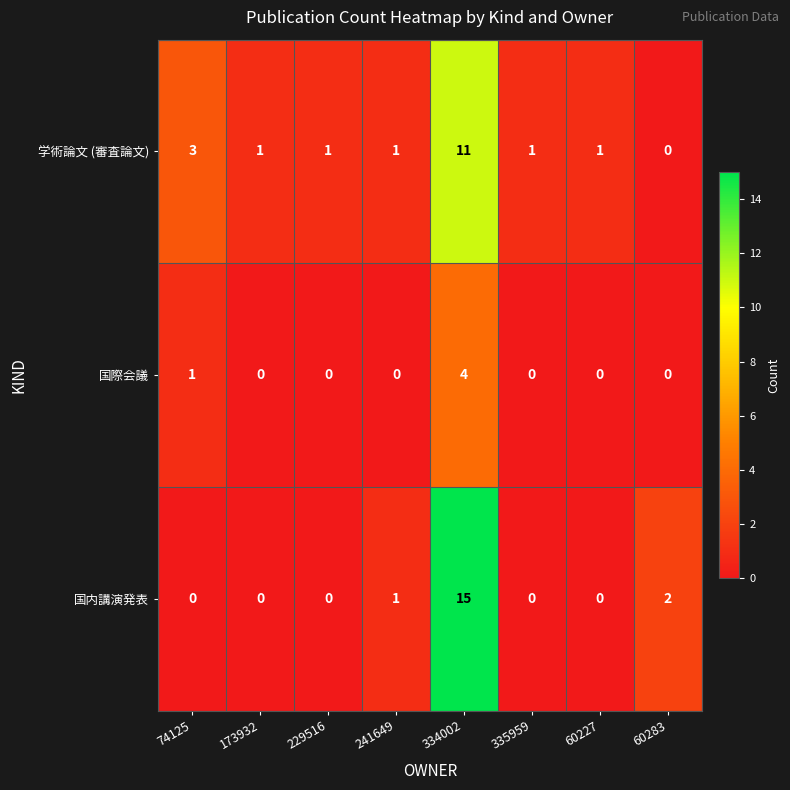

At 74125, list the series in order from smallest to largest.

国内講演発表, 国際会議, 学術論文 (審査論文)